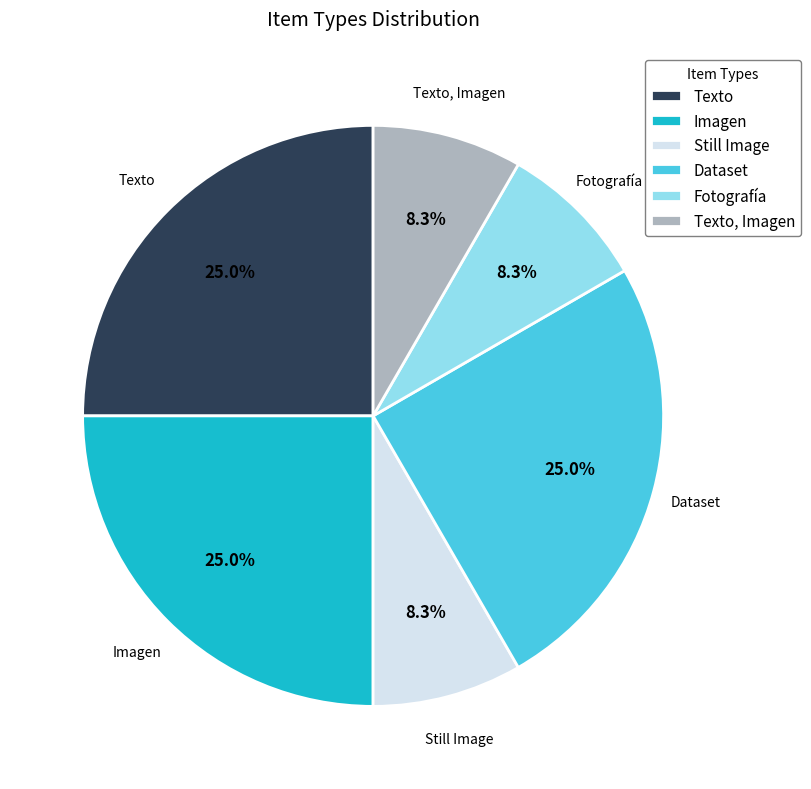

To the nearest percent, what portion does Texto, Imagen represent?

8%